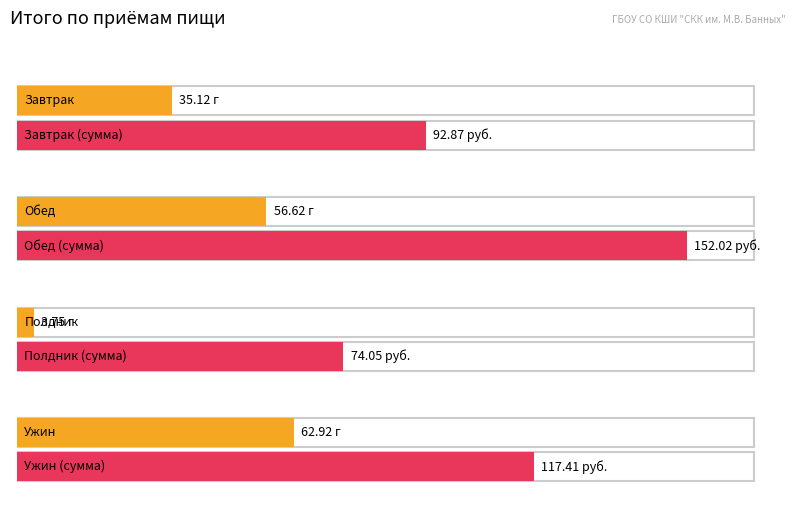

At which category is the sum across all series the highest?

Обед